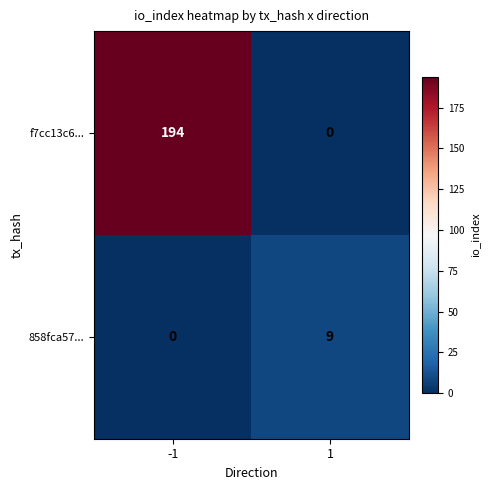

What is the maximum value shown in the chart?

194